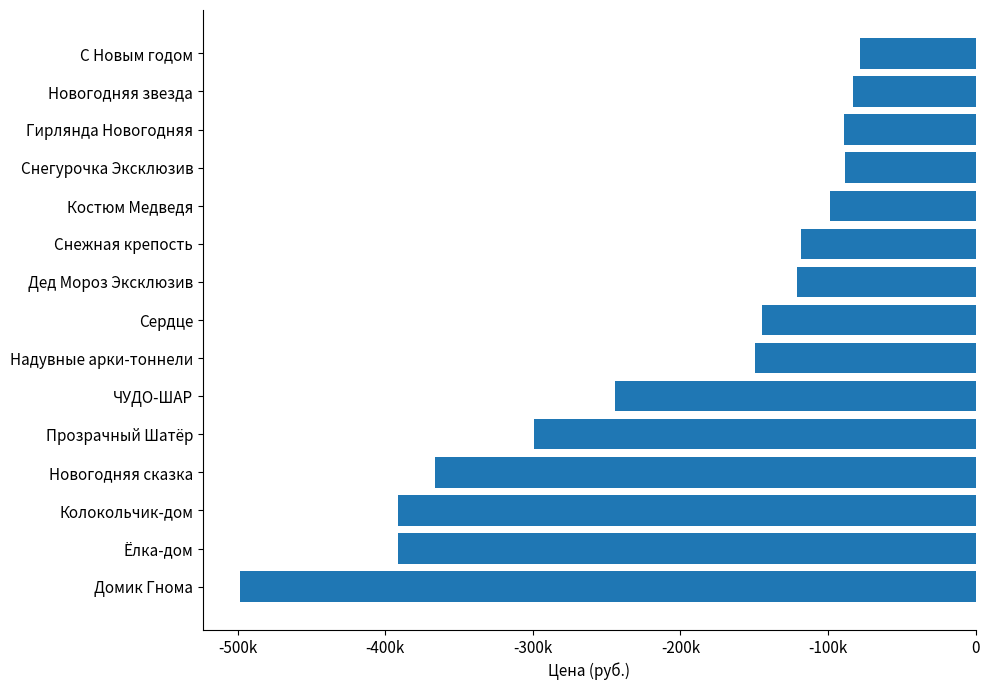

What is the sum of all values?

-3162400